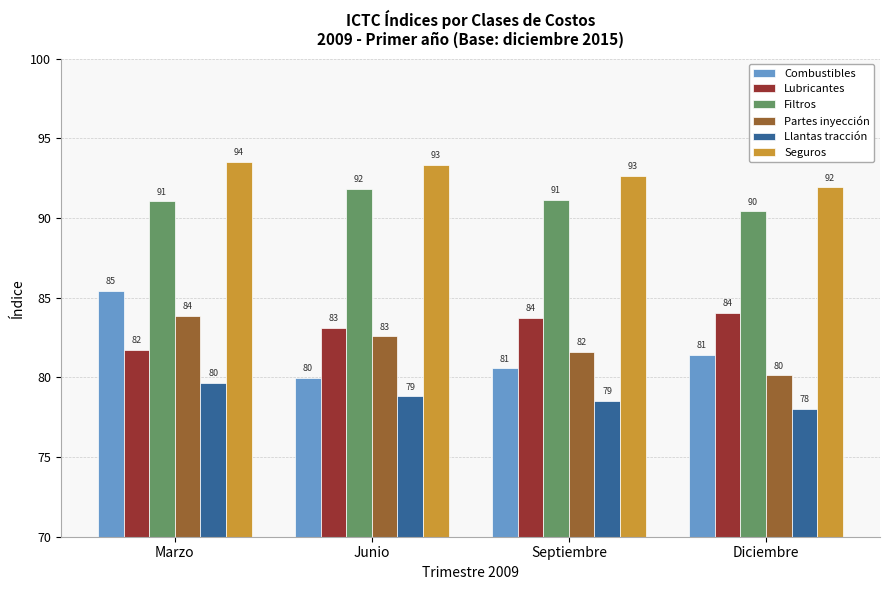

What is the maximum value shown in the chart?

93.5